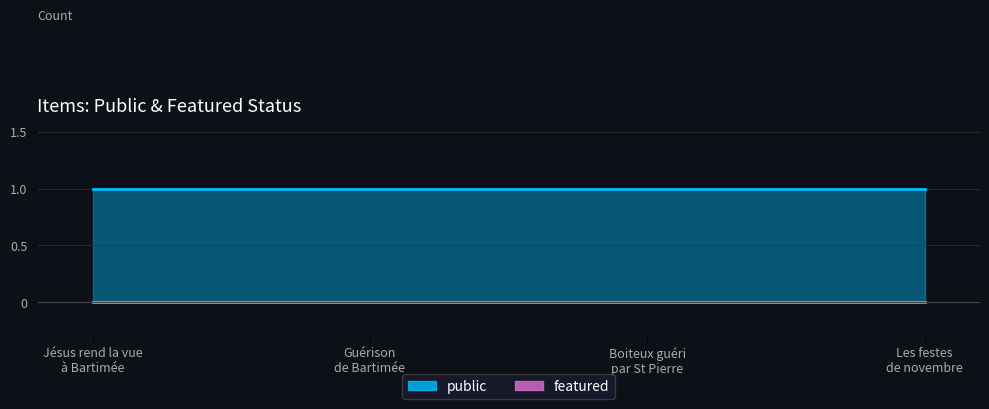

Reading left to right, list all the values displayed in this chart.

public: PAT_16M_022_345=1	PAT_16M_022_378=1	PAT_18G_001_227a=1	PAT_17G_193_020=1
featured: PAT_16M_022_345=0	PAT_16M_022_378=0	PAT_18G_001_227a=0	PAT_17G_193_020=0